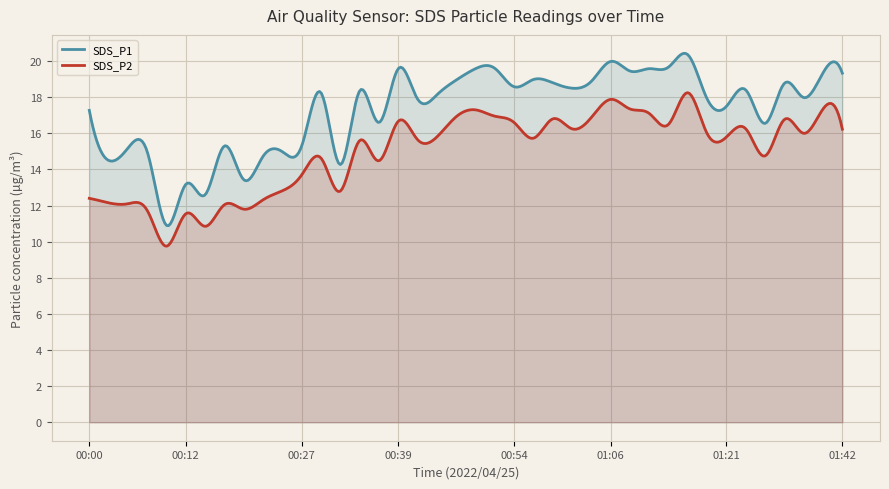

Is it true that SDS_P1 equals 21.9 at 00:12?

False